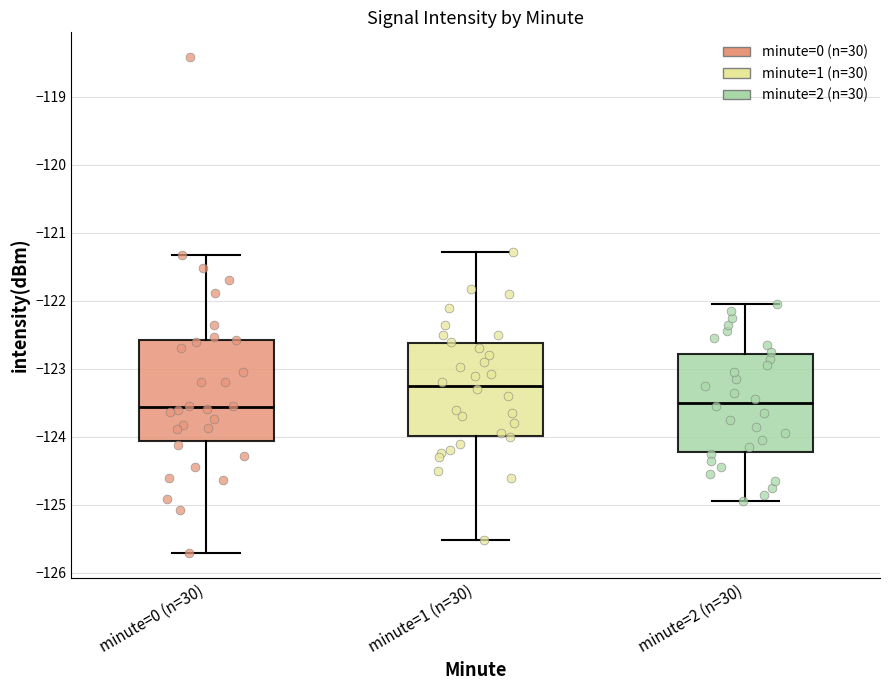

Which box's median line is the highest?

minute=1 (n=30)